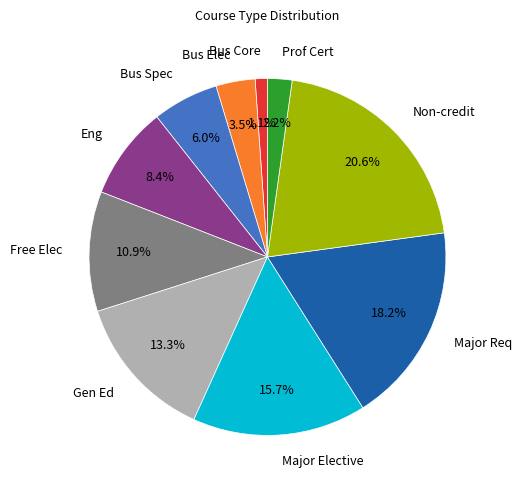

Does Bus Core represent more than half of the total?

No